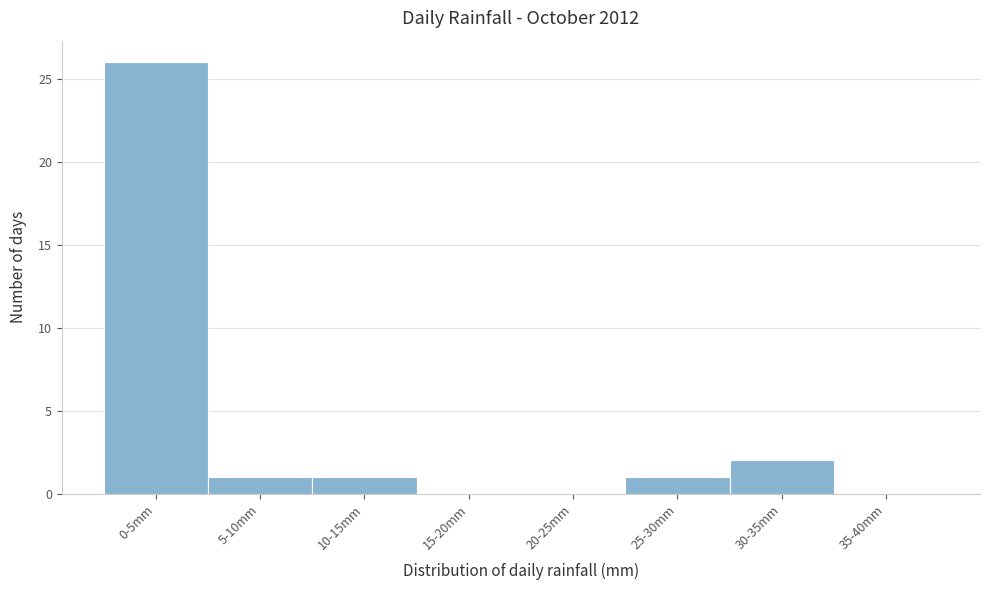

Reading left to right, what are all the values shown in this chart?

0-5mm=26	5-10mm=1	10-15mm=1	15-20mm=0	20-25mm=0	25-30mm=1	30-35mm=2	35-40mm=0